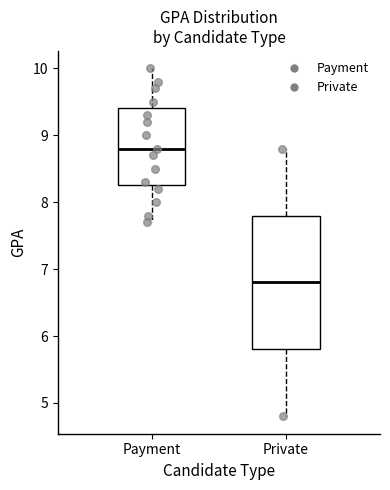

Where is the lower edge of the box for Payment on the y-axis? The values are not printed on the chart, so give them approximately, as read against the axis.

8.3